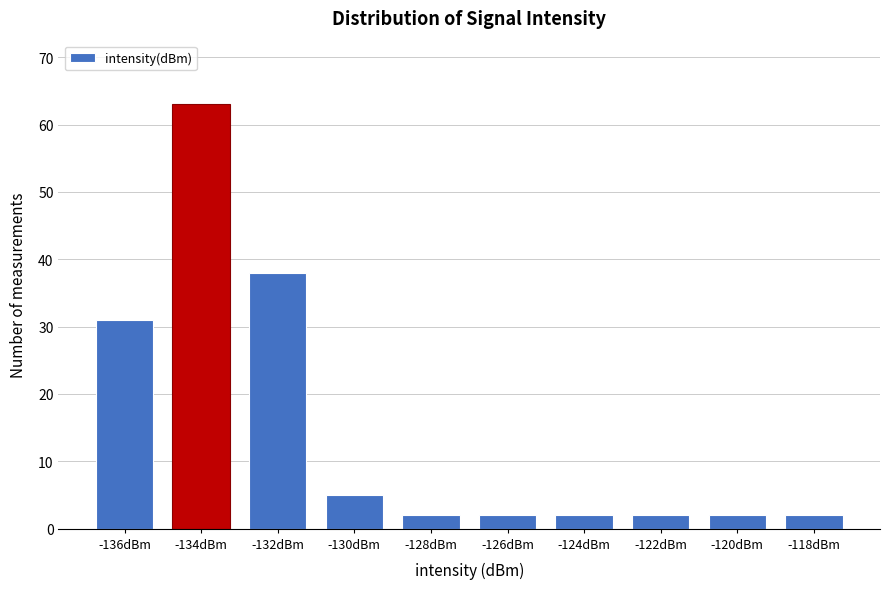

Reading left to right, list all the values displayed in this chart.

-136dBm=31	-134dBm=63	-132dBm=38	-130dBm=5	-128dBm=2	-126dBm=2	-124dBm=2	-122dBm=2	-120dBm=2	-118dBm=2